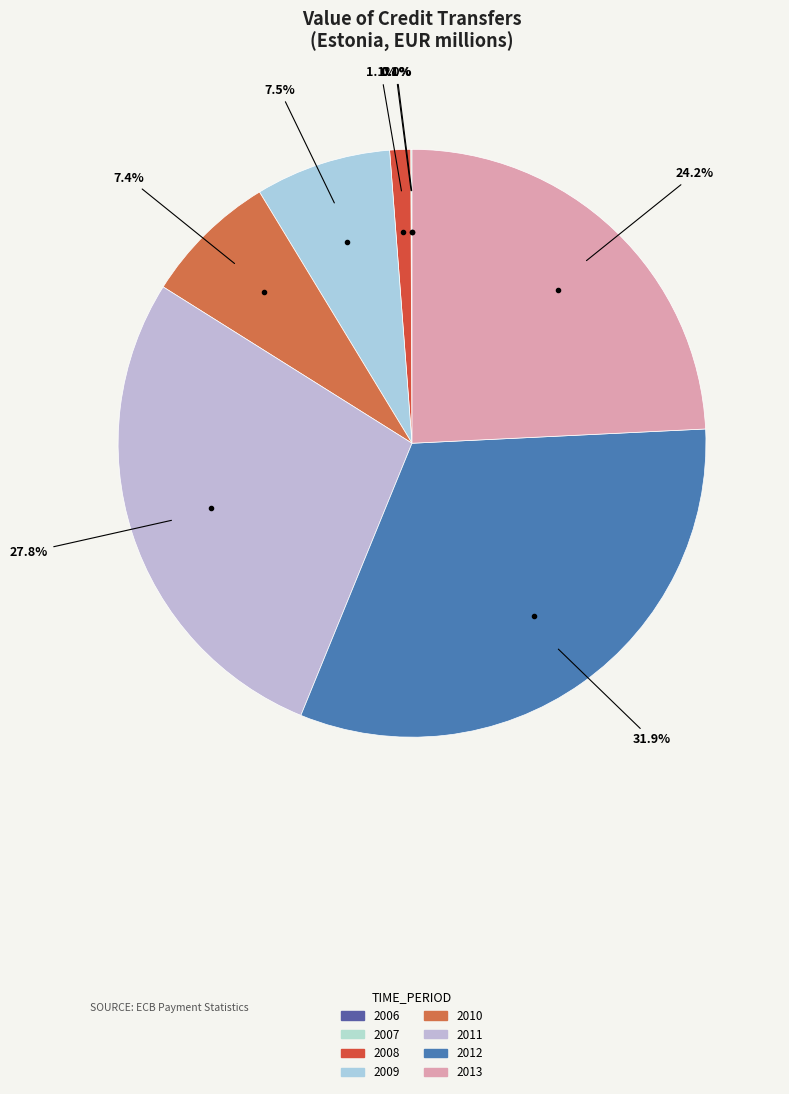

What is the smallest slice in the pie chart?

2006